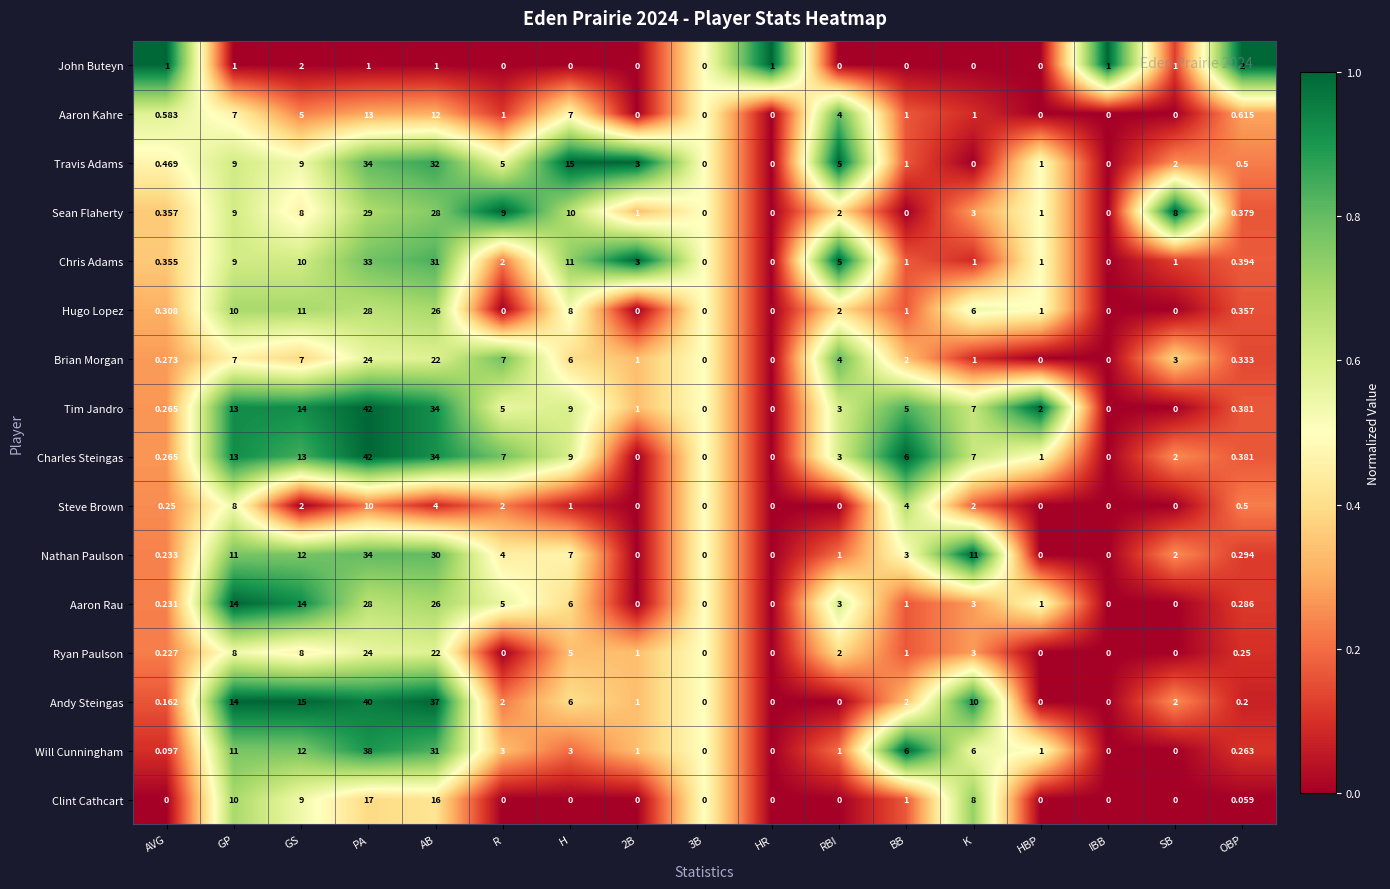

At which category does the chart reach its peak across all series?

PA